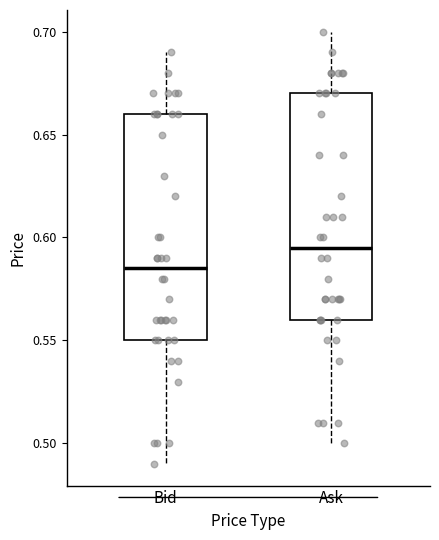

Reading left to right, read every box against the y-axis: the position of its median line, the range the box covers, and the ends of its whiskers. The values are not printed on the chart, so give them approximately, as read against the axis.

Bid: median 0.585, box 0.550 to 0.660, whiskers 0.490 to 0.690
Ask: median 0.595, box 0.560 to 0.670, whiskers 0.500 to 0.700